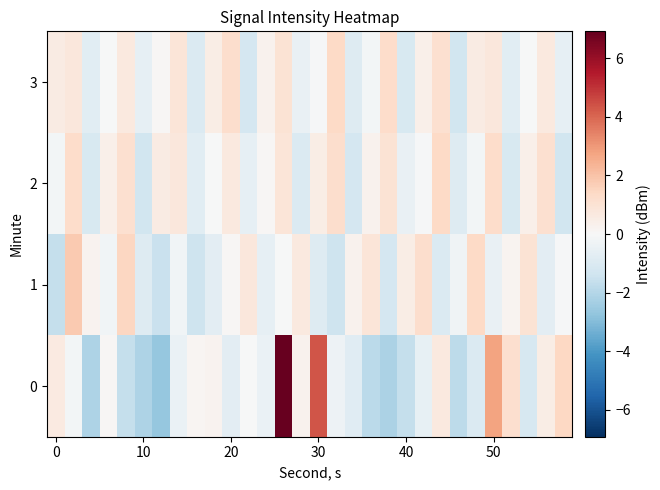

How many series are shown in this chart?

4